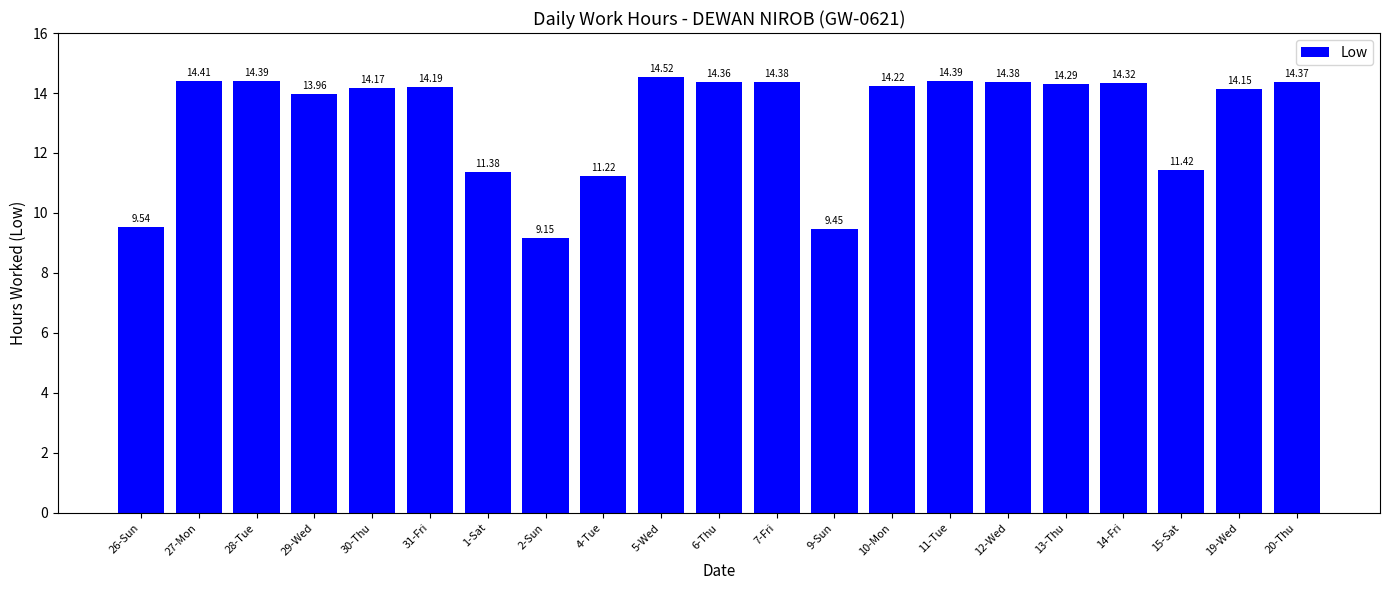

What is the sum of all values?

276.7